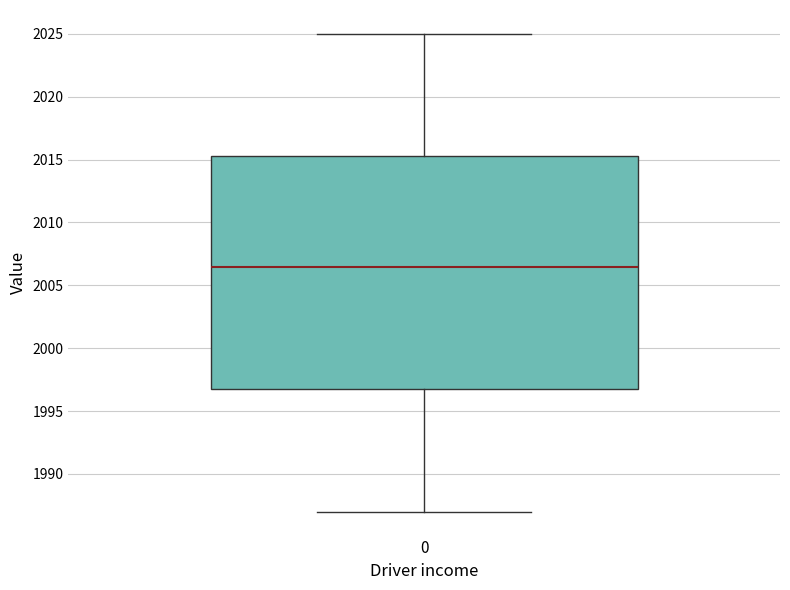

Transcribe this box plot: give where the median line is, the range the box spans, and where the two whiskers end, as read against the y-axis. The values are not printed on the chart, so give them approximately, as read against the axis.

median 2006.5, box 1997.0 to 2015.5, whiskers 1987.0 to 2025.0